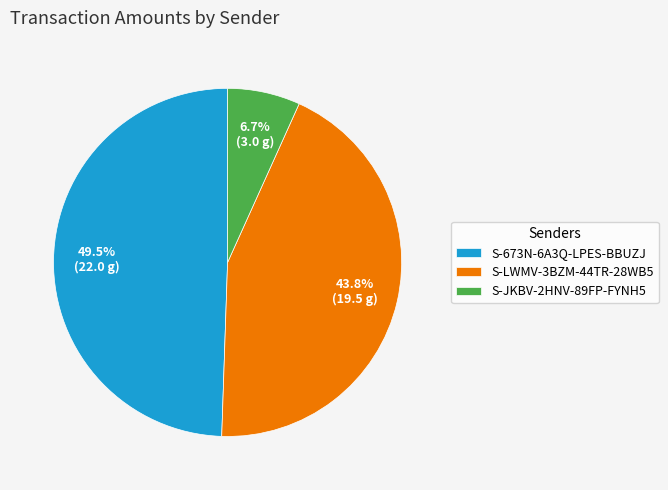

Which category has the biggest portion of the pie?

S-673N-6A3Q-LPES-BBUZJ